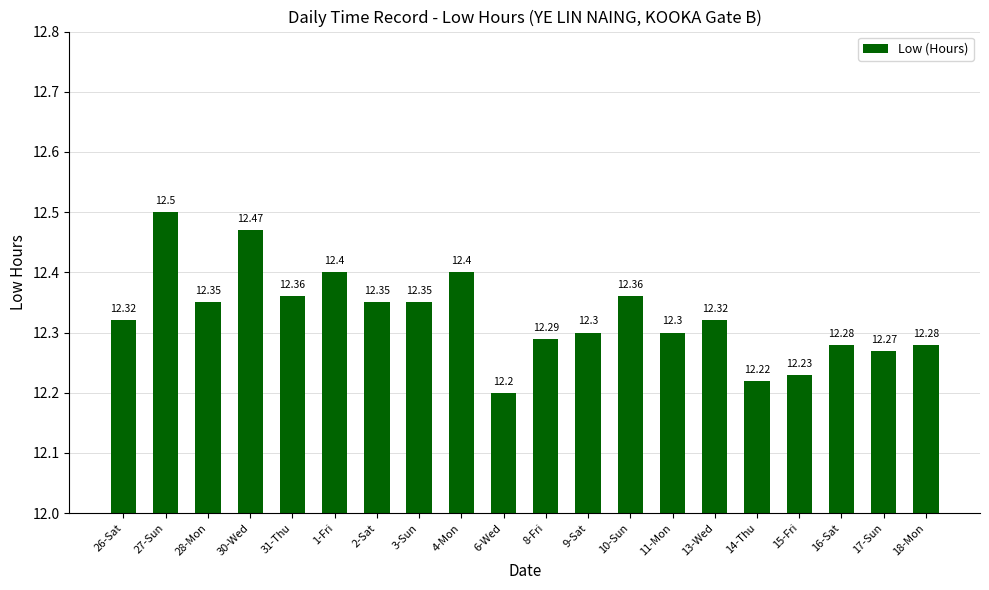

Between 11-Mon and 27-Sun, which is larger?

27-Sun